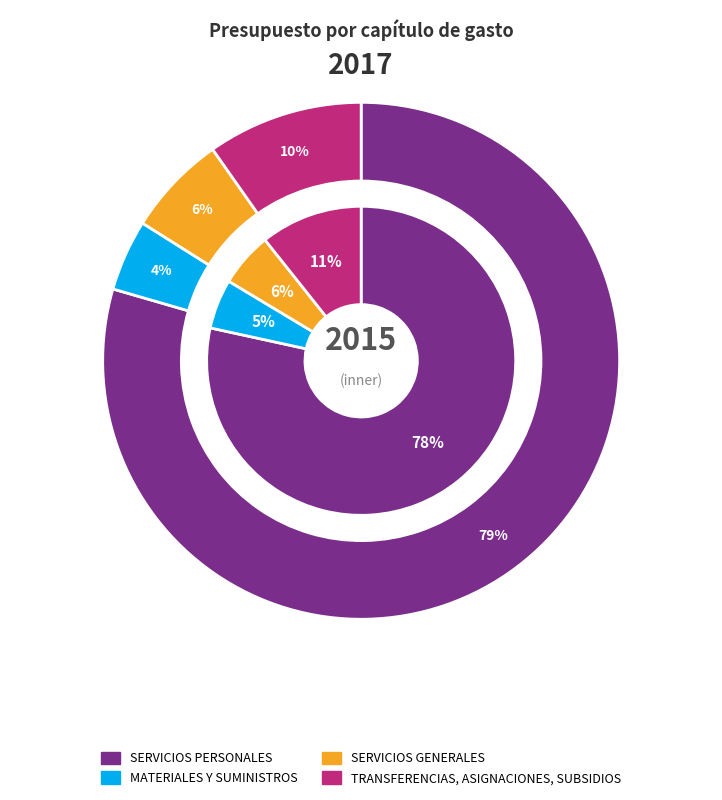

The SERVICIOS GENERALES slice represents 6% of the pie. True or false?

True